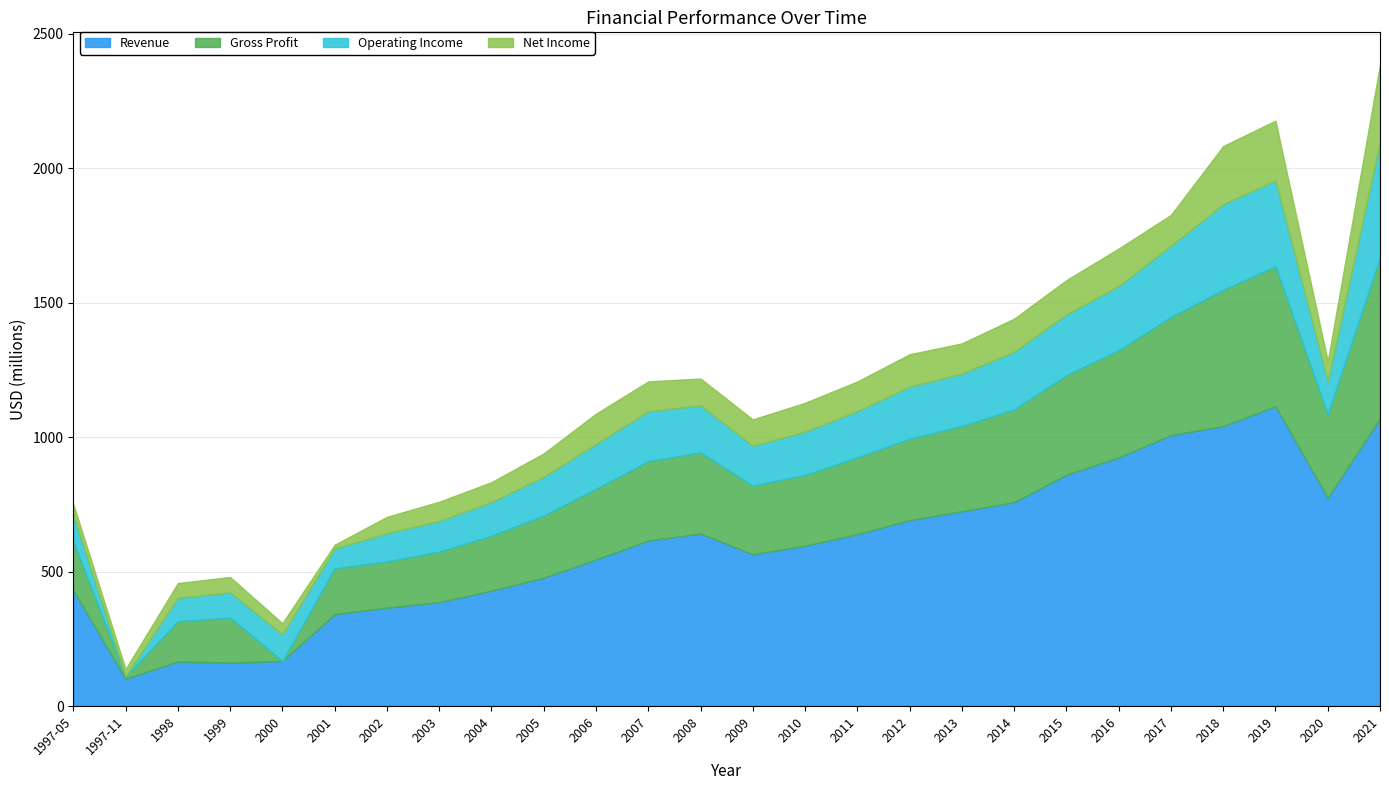

Between which two adjacent categories do Gross Profit and Revenue first intersect?

1998 and 1999